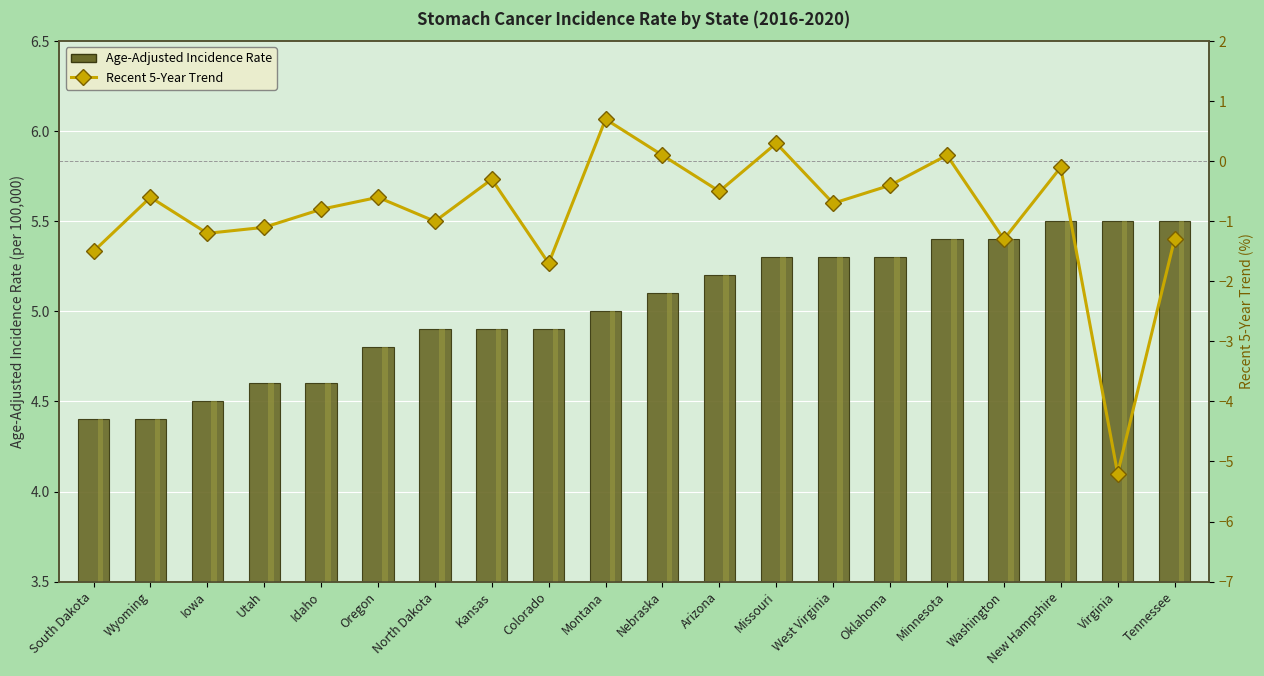

At which label does Recent 5-Year Trend reach its minimum?

Virginia